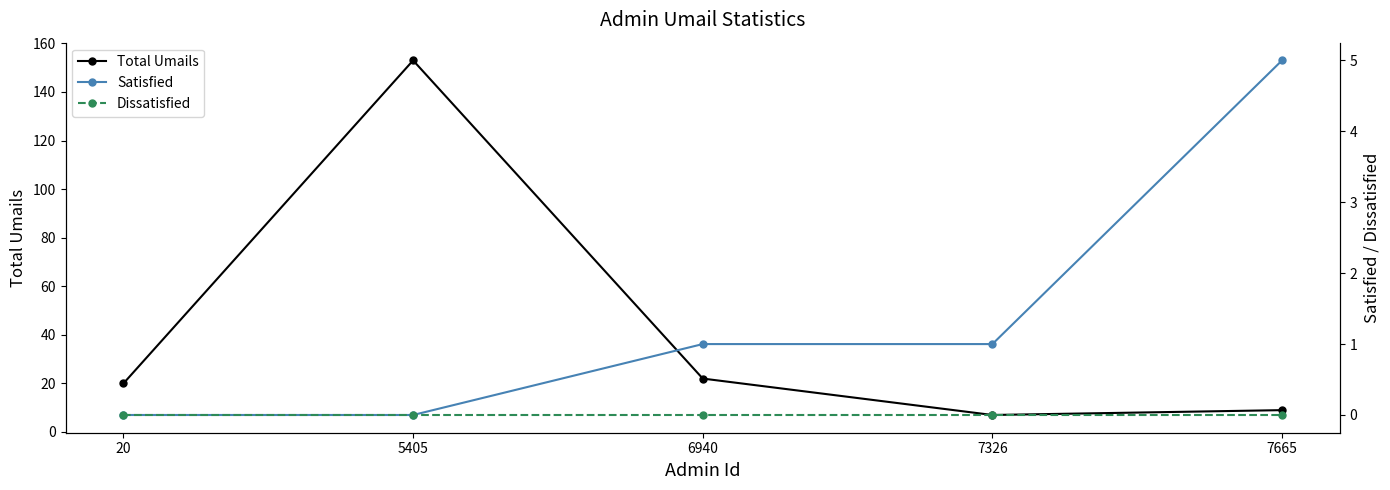

True or false: Total Umails and Dissatisfied intersect in this chart.

False